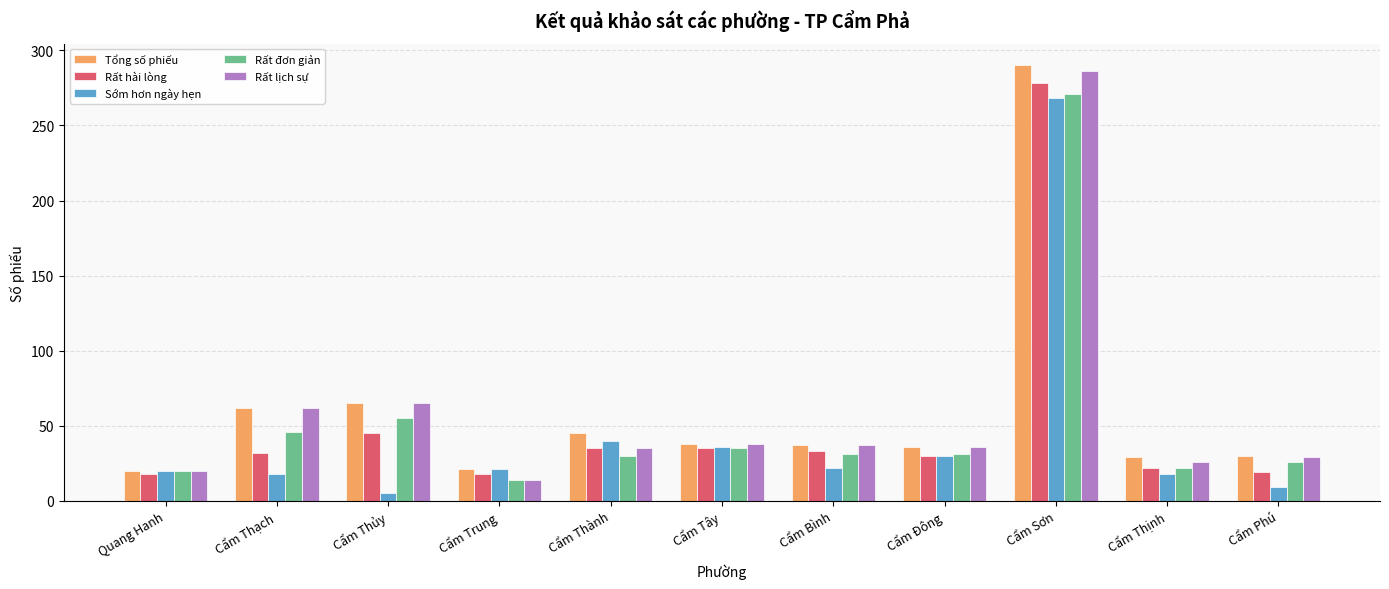

What is the maximum value for Rất đơn giản?

271